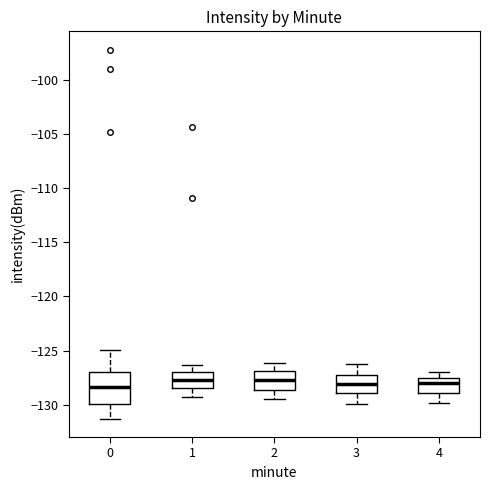

Which box is the tallest, from its lower edge to its upper edge?

0